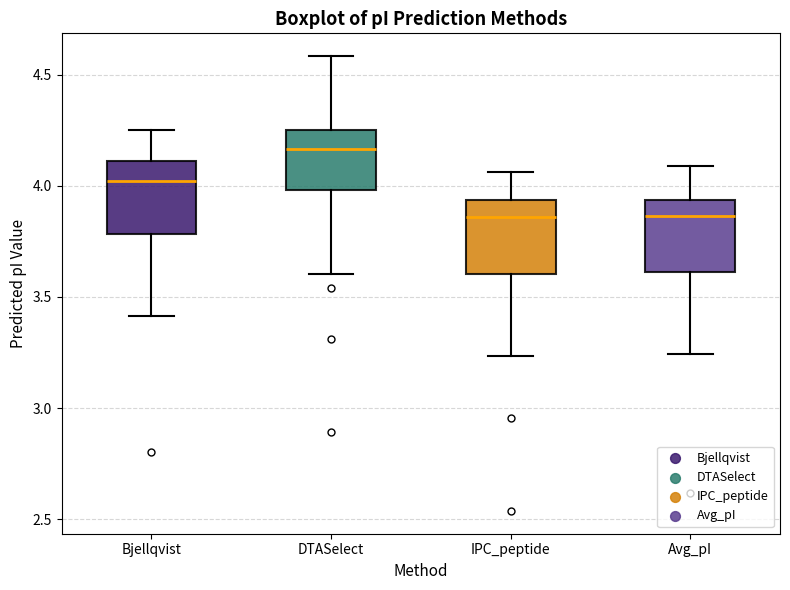

Which box's median line is the highest?

DTASelect